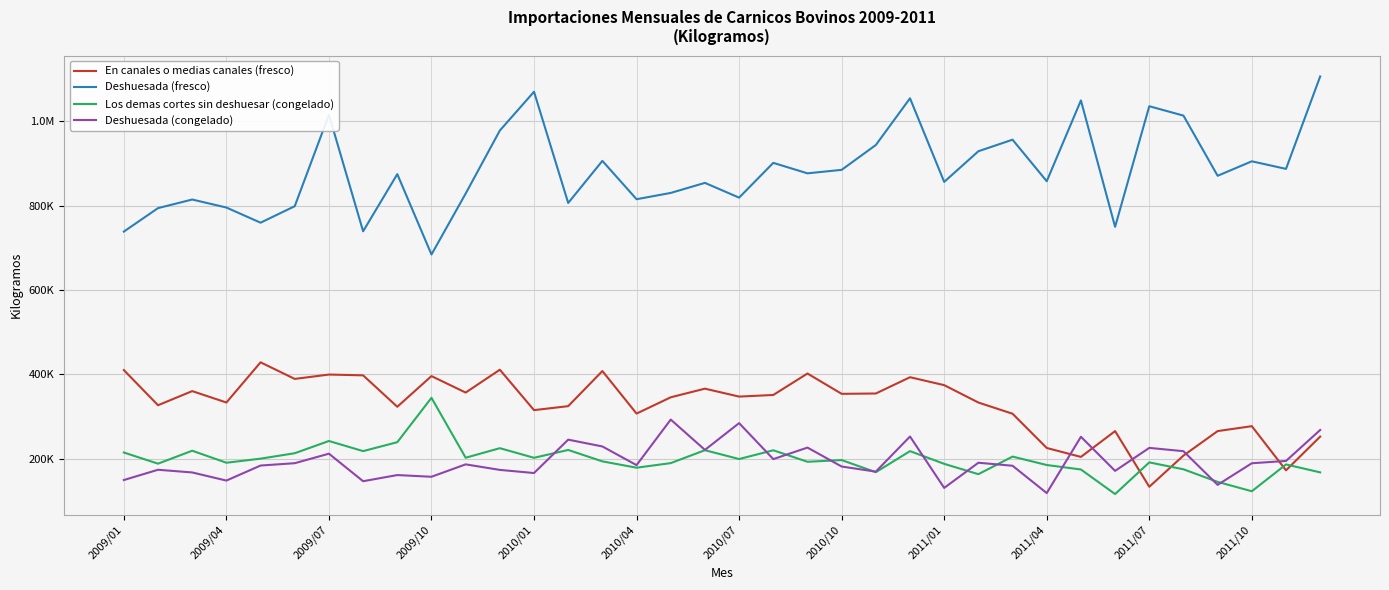

In Los demas cortes sin deshuesar (congelado), how many points are lower than both neighbors (excluding endpoints)?

12